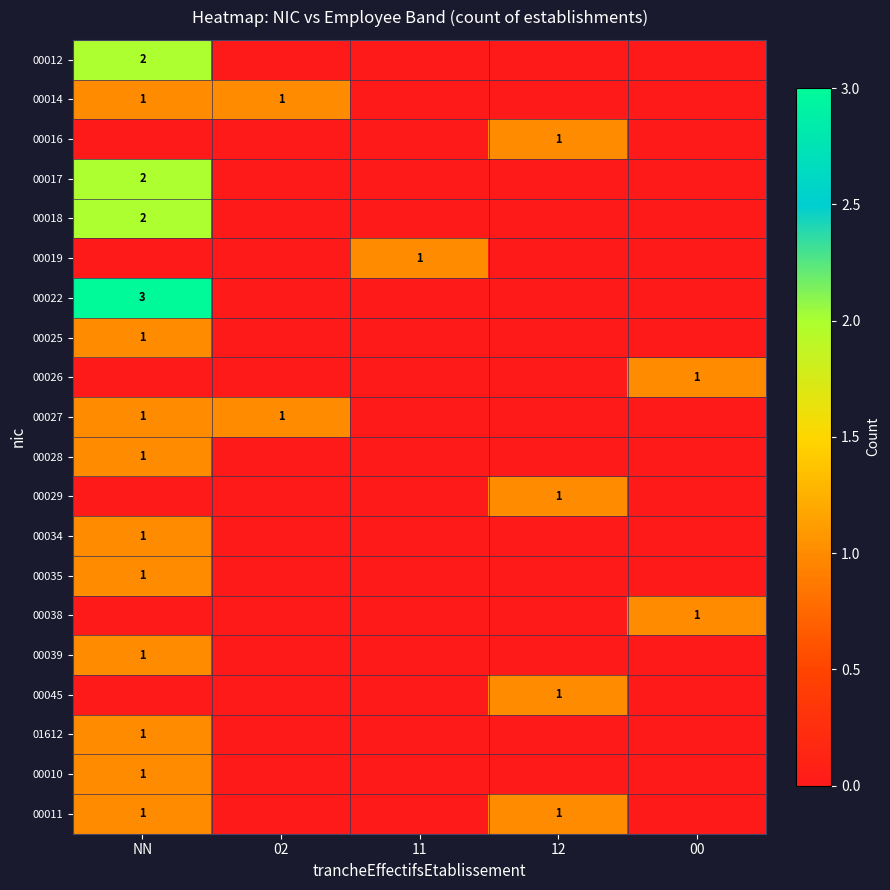

How many series are shown in this chart?

20